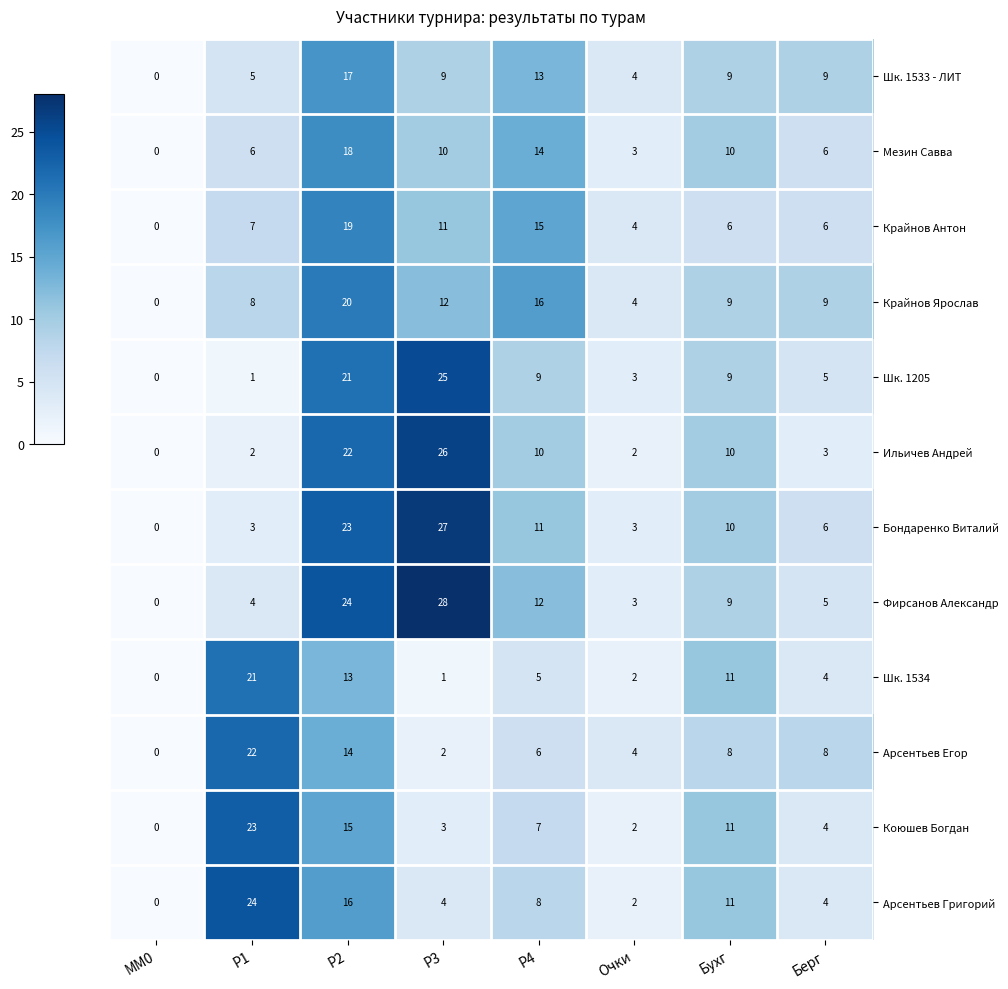

List the series in order of their peak value, lowest first.

Шк. 1533 - ЛИТ, Мезин Савва, Крайнов Антон, Крайнов Ярослав, Шк. 1534, Арсентьев Егор, Коюшев Богдан, Арсентьев Григорий, Шк. 1205, Ильичев Андрей, Бондаренко Виталий, Фирсанов Александр